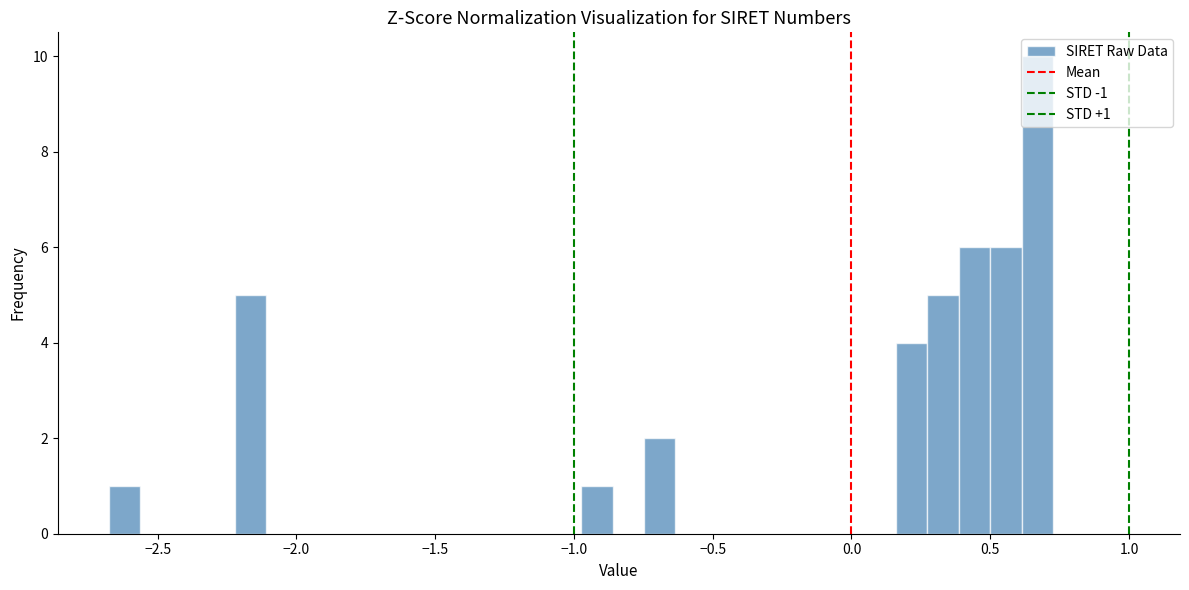

Read against the x-axis, roughly where is the centre of the tallest bar?

0.65